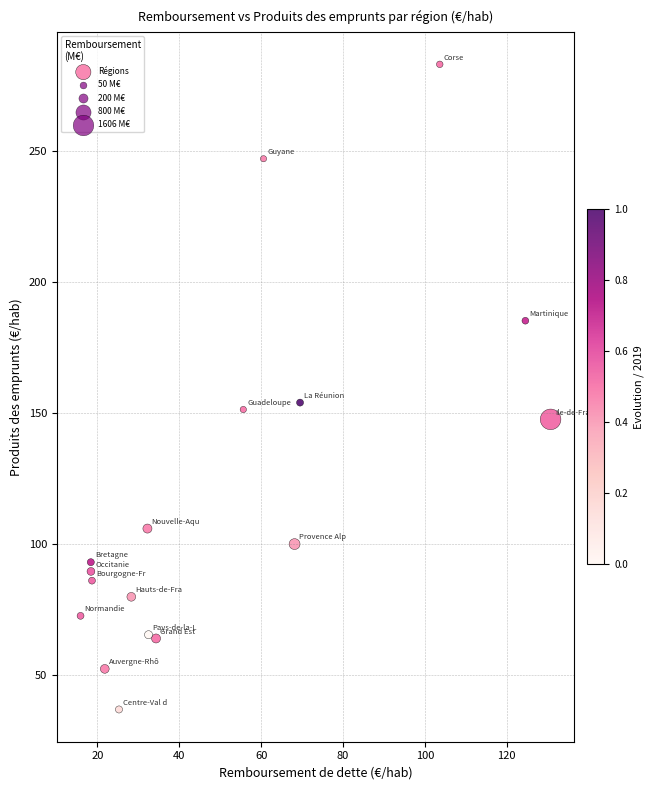

What is the range of Y values (max minus min)?

246.1